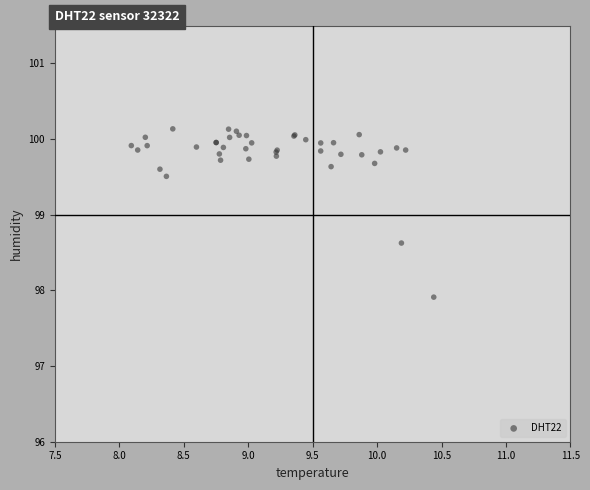

What Y value in the scatter plot is closest to 99?

98.6